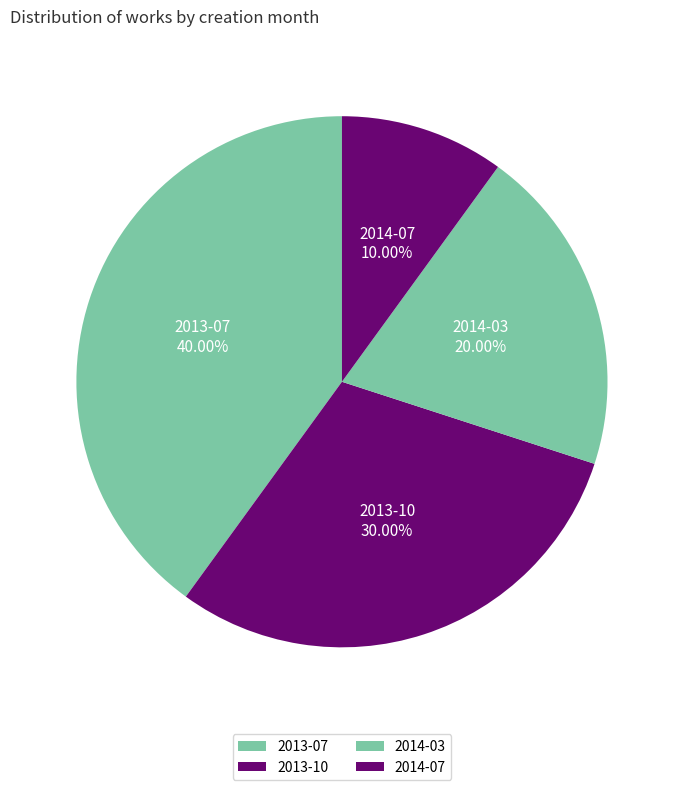

Is there any slice that represents more than half of the pie?

No